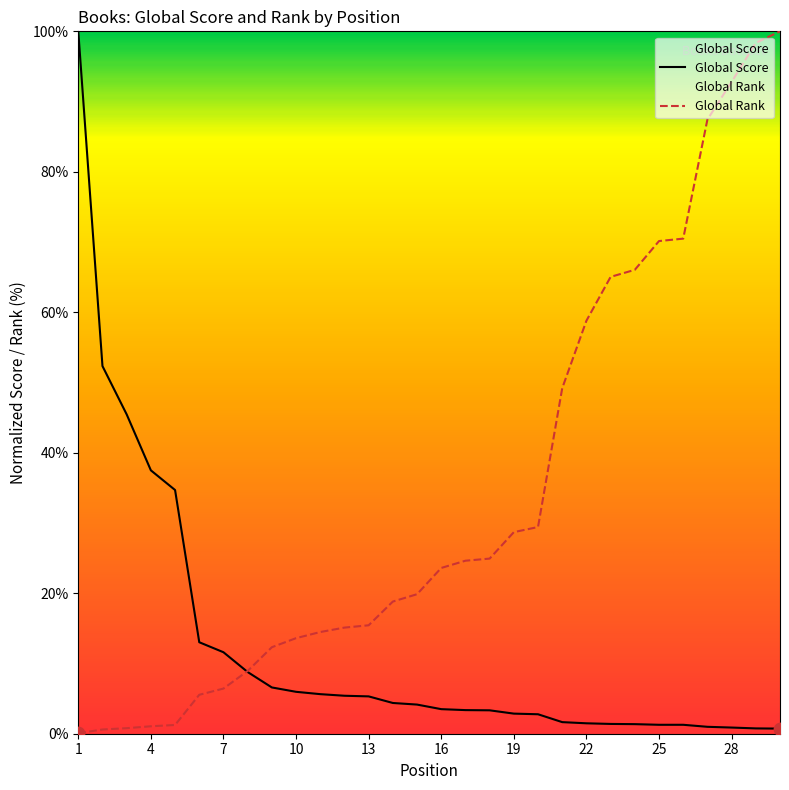

At how many categories does at least one series exceed 45?

13